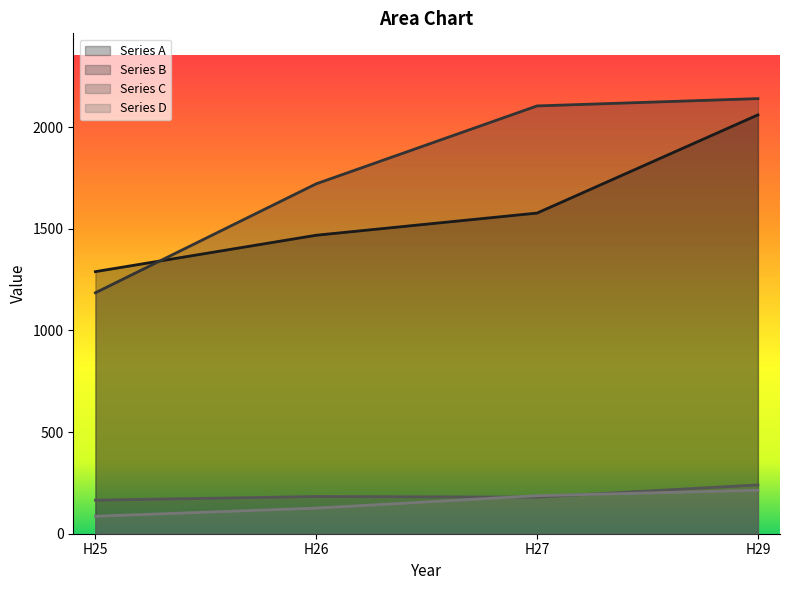

How many data points does each series have?

4